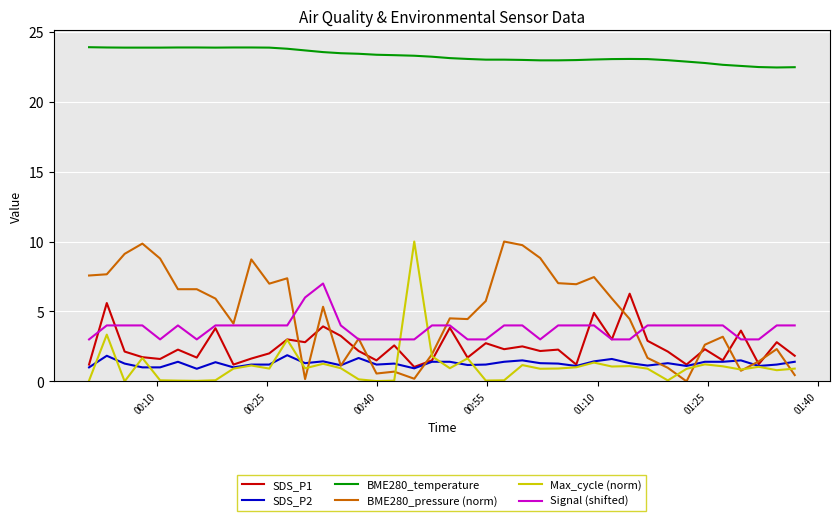

What is the difference between the maximum and minimum values in the Max_cycle (norm) series?

10.0